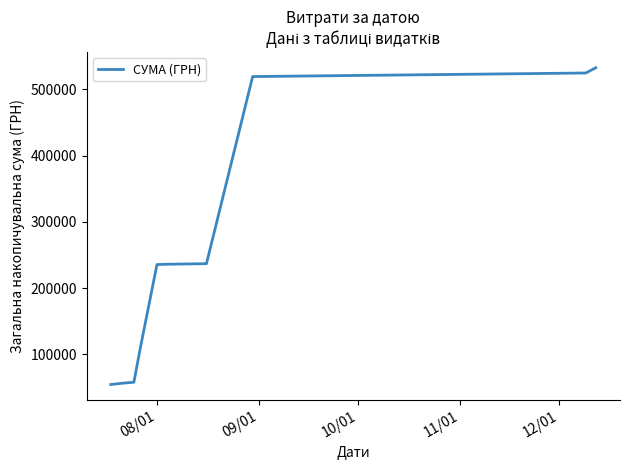

What is the minimum value shown in the chart?

54486.0